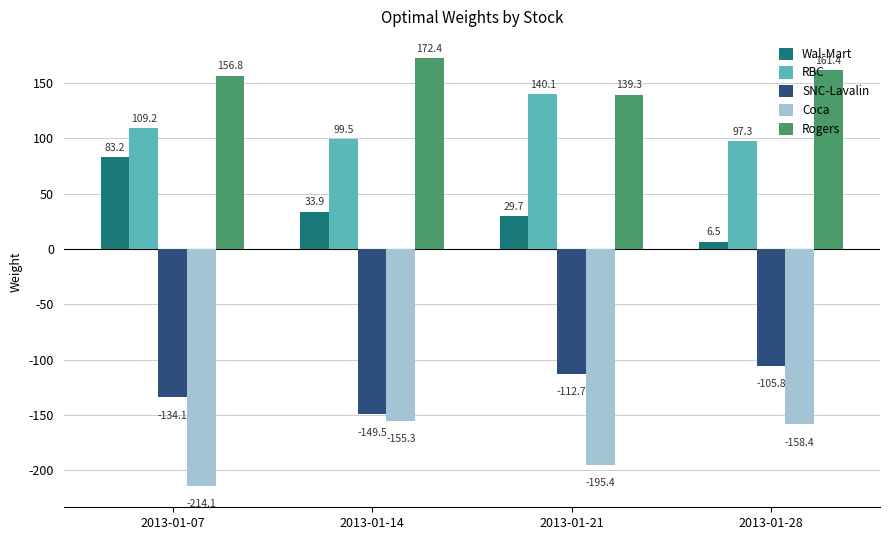

How many bars are there in total?

20